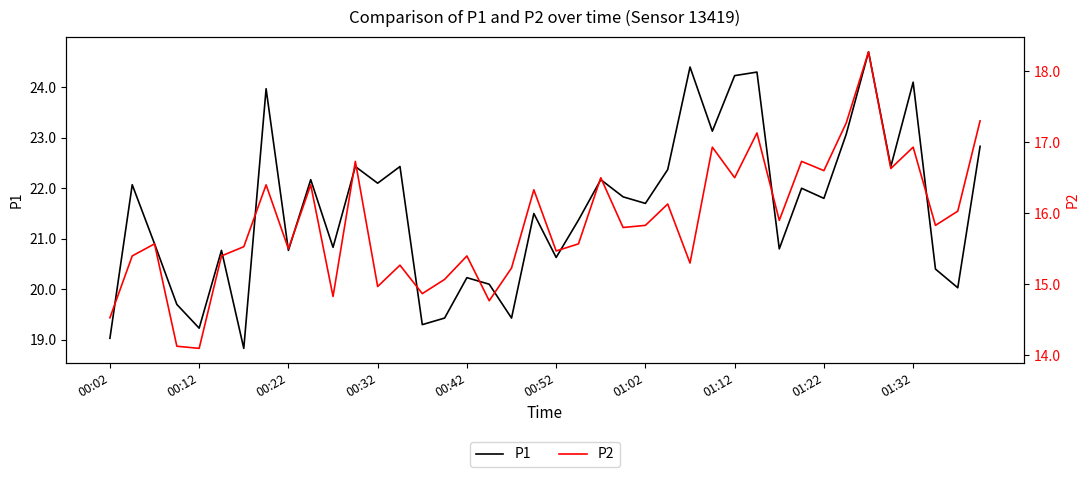

What is the highest value of the P1 series?

24.7